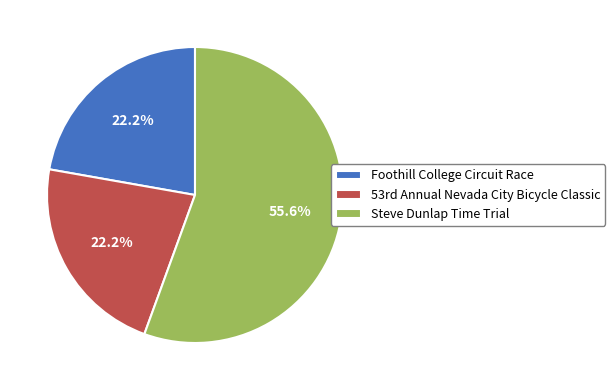

Which category has the biggest portion of the pie?

Steve Dunlap Time Trial